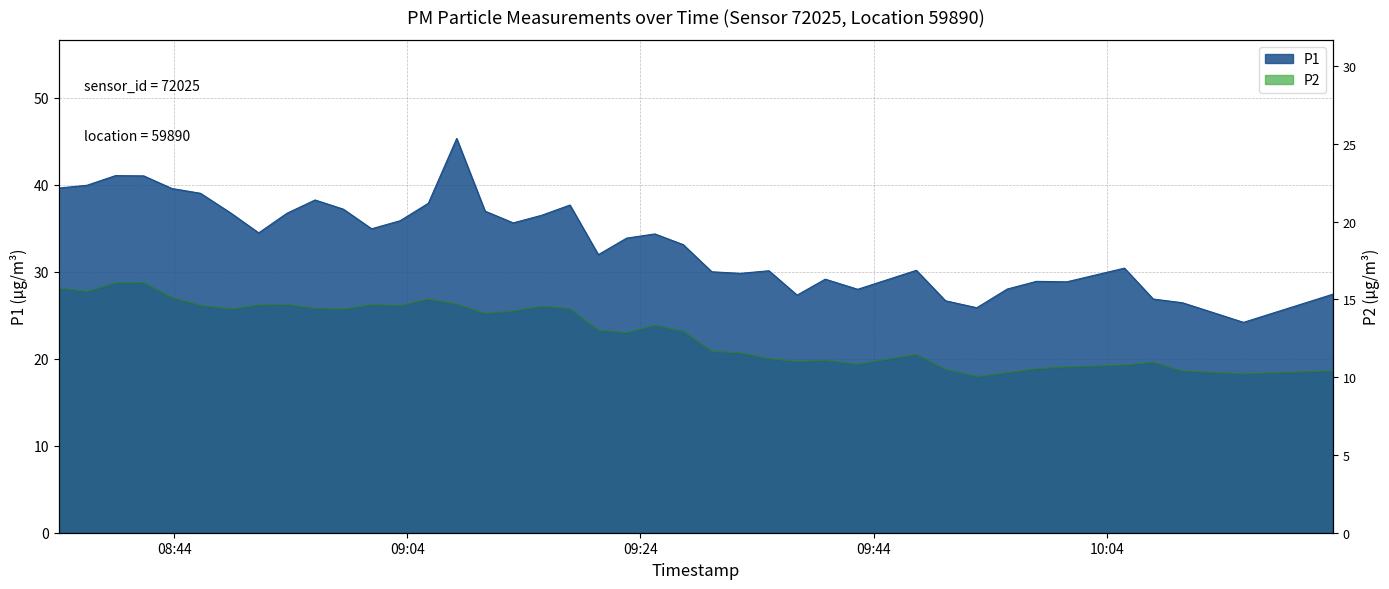

What is the sum of all P2 values?

925.2